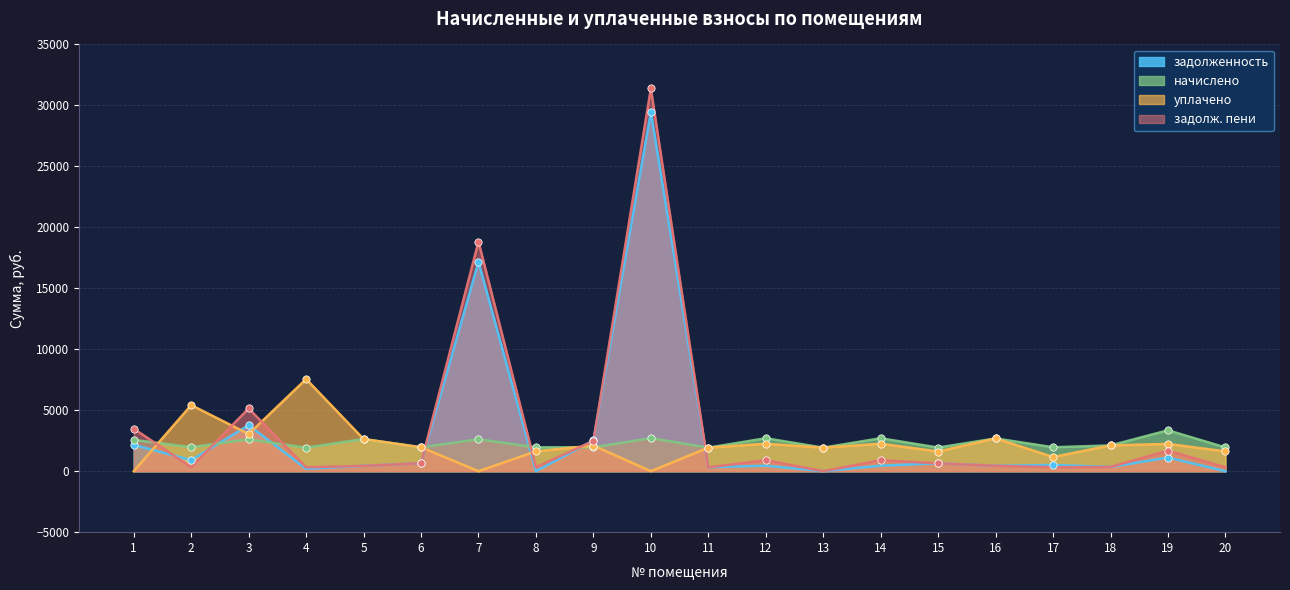

What are all the series names shown in the legend?

задолженность, начислено, уплачено, задолж. пени